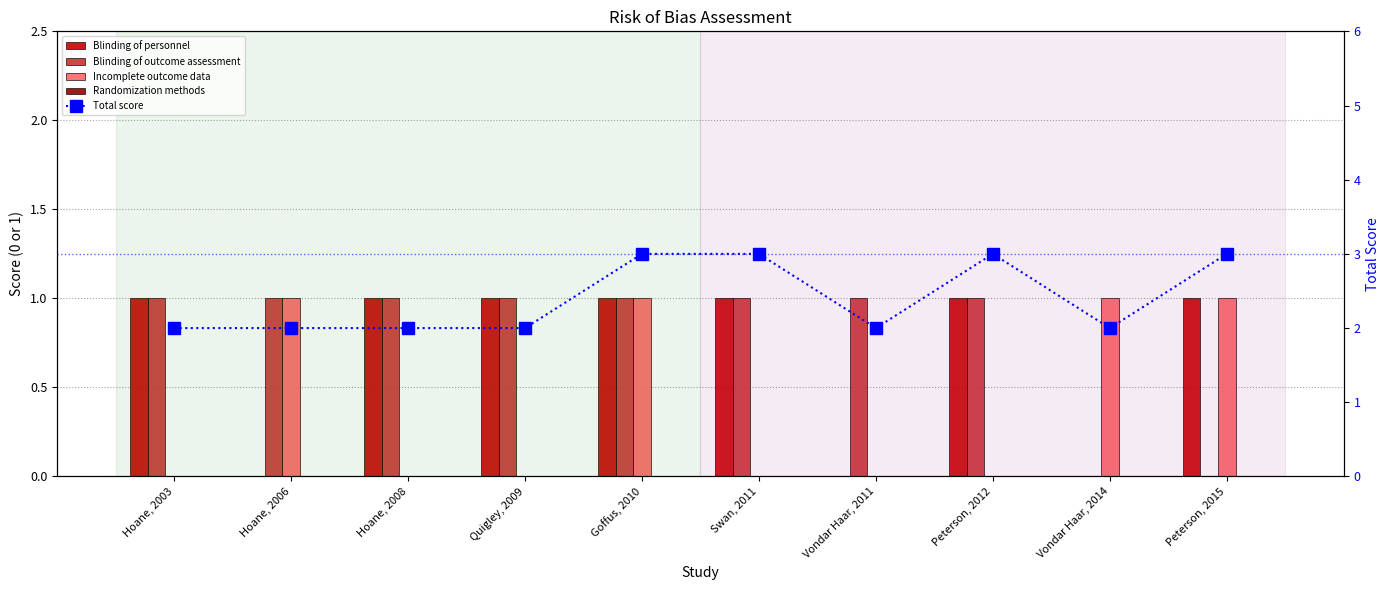

True or false: Blinding of outcome assessment has a value of 1 at Quigley, 2009.

True